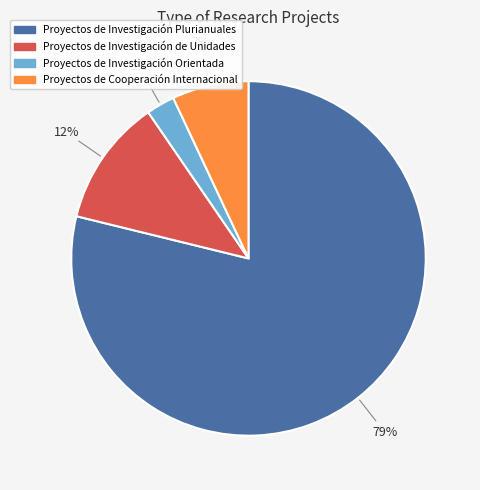

To the nearest percent, what is the combined percentage of Proyectos de Cooperación Internacional and Proyectos de Investigación de Unidades?

19%